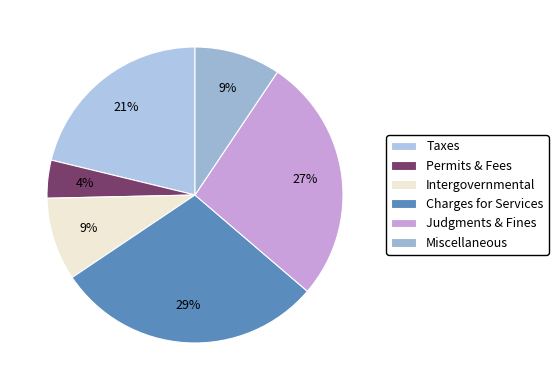

How many segments does this pie chart have?

6